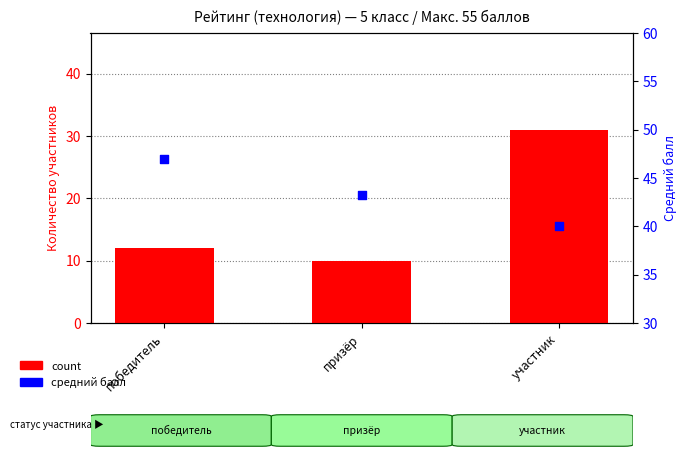

Which series has the largest total across all categories?

средний балл